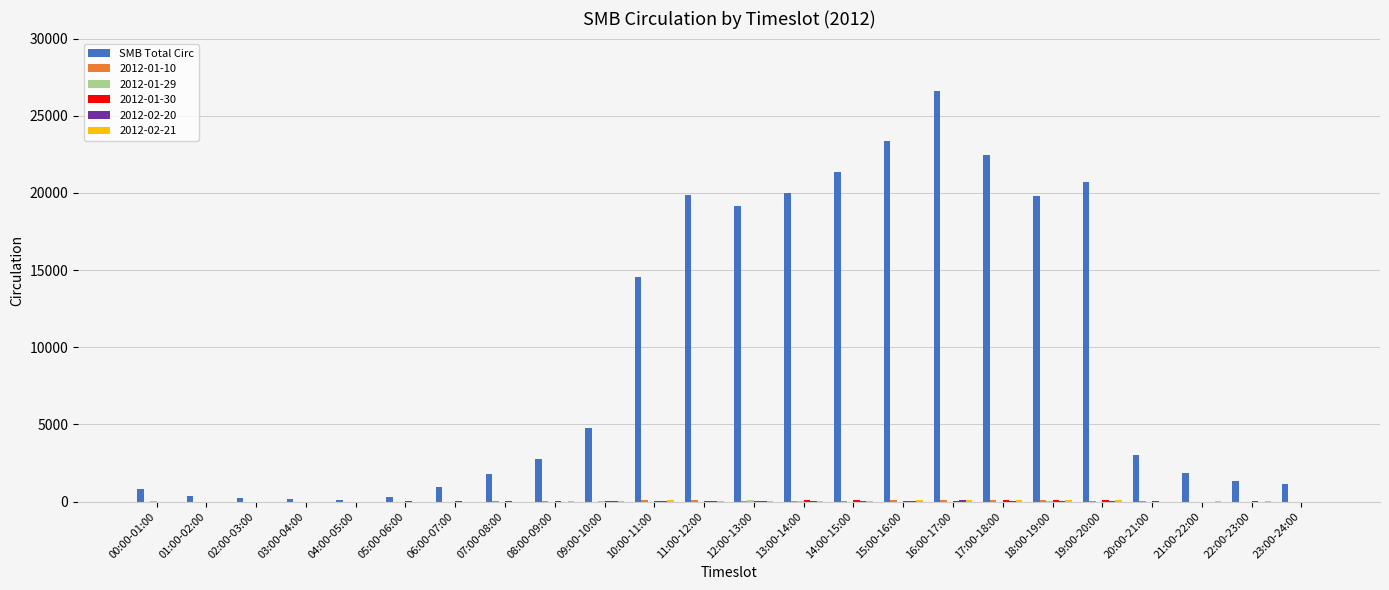

Which series changed the most between 06:00-07:00 and 13:00-14:00?

SMB Total Circ